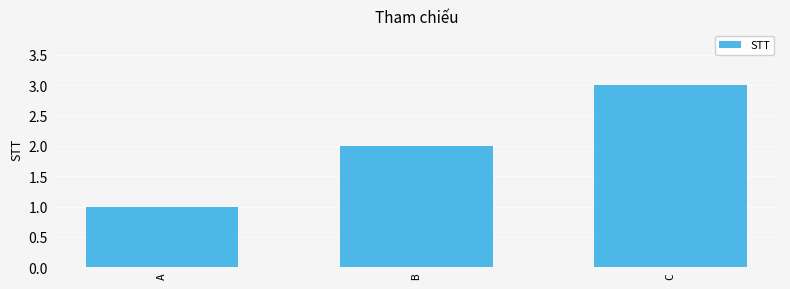

Is it true that the value at C is 3?

True